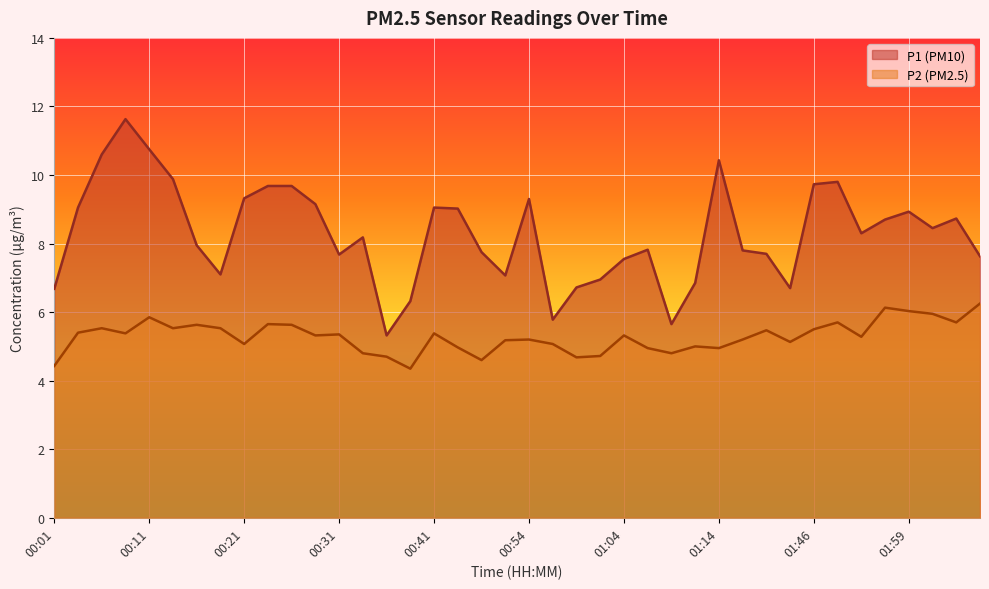

What is the label of the 12th point from the right?

01:14